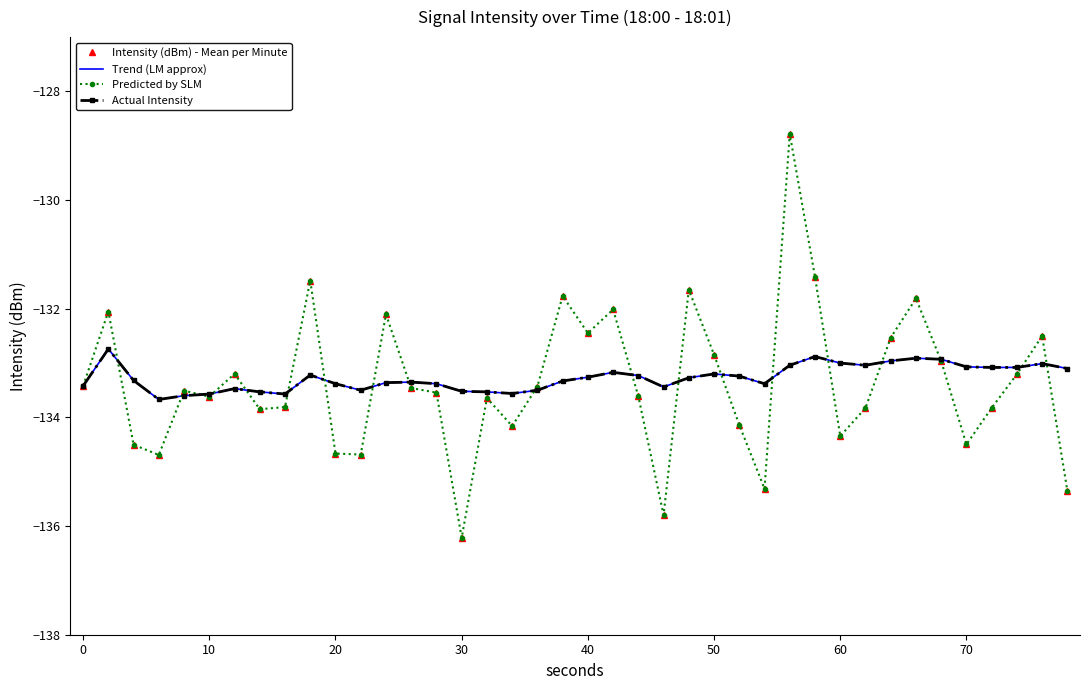

What is the lowest value of the Intensity (dBm) - Mean per Minute series?

-136.2